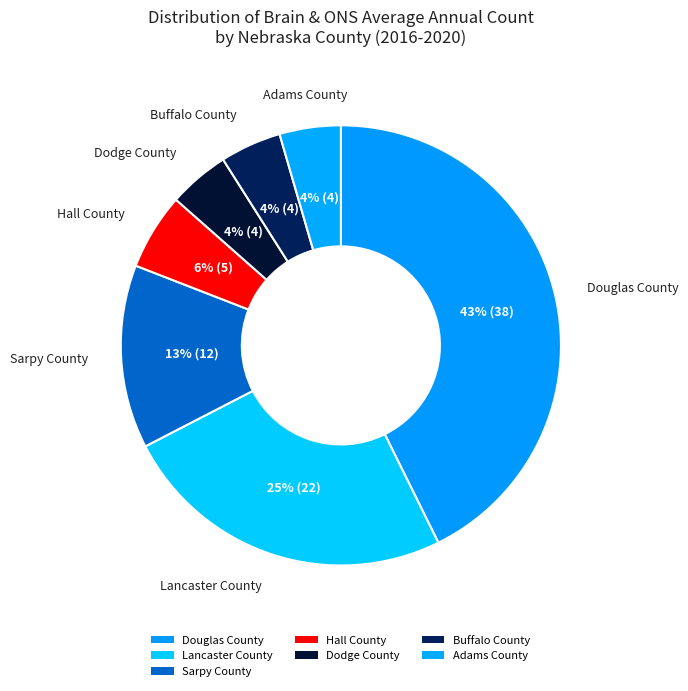

How much of the chart is everything except Adams County?

95.5%